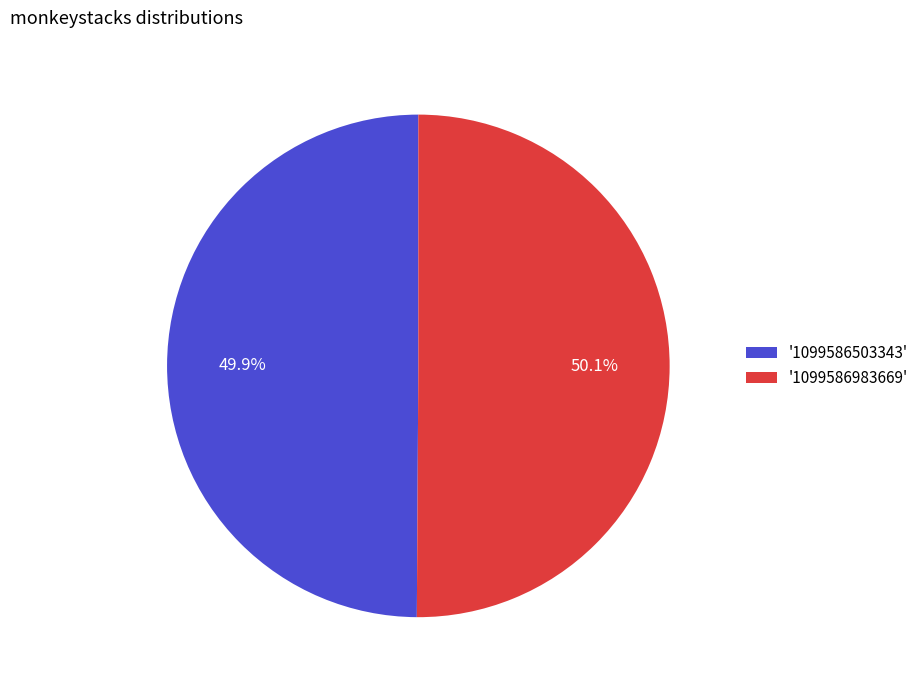

How much of the chart is everything except '1099586503343'?

50.1%